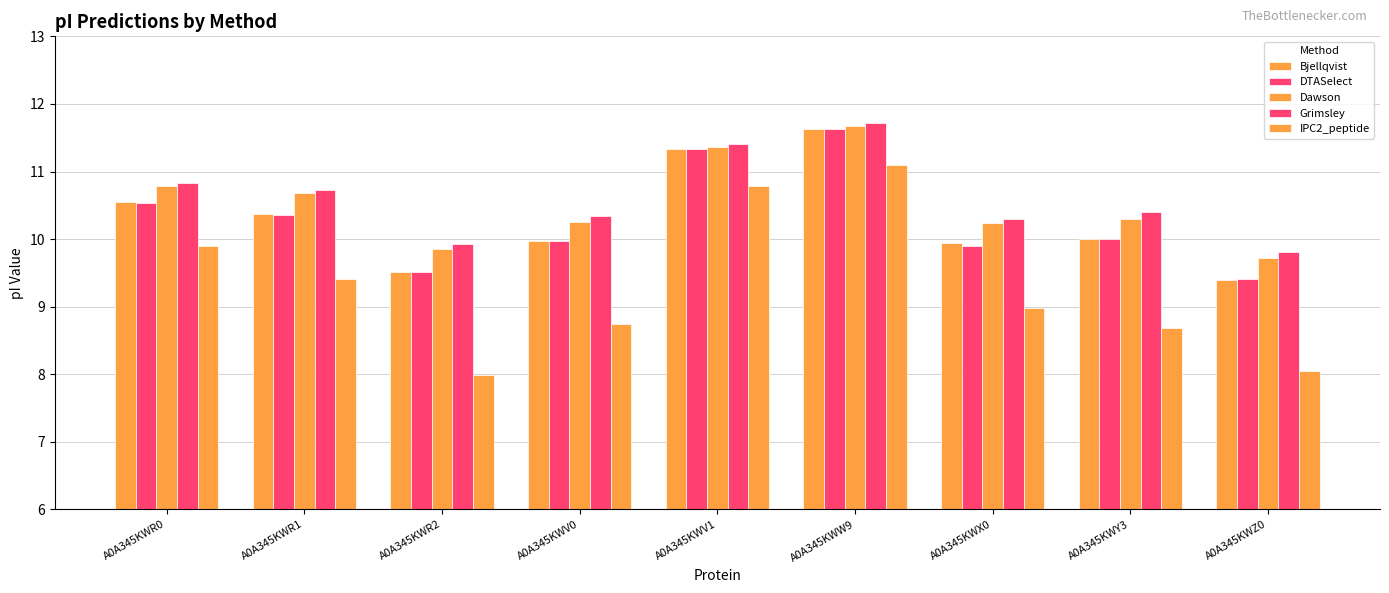

The Grimsley series shows 3.4 at A0A345KWR1. True or false?

False